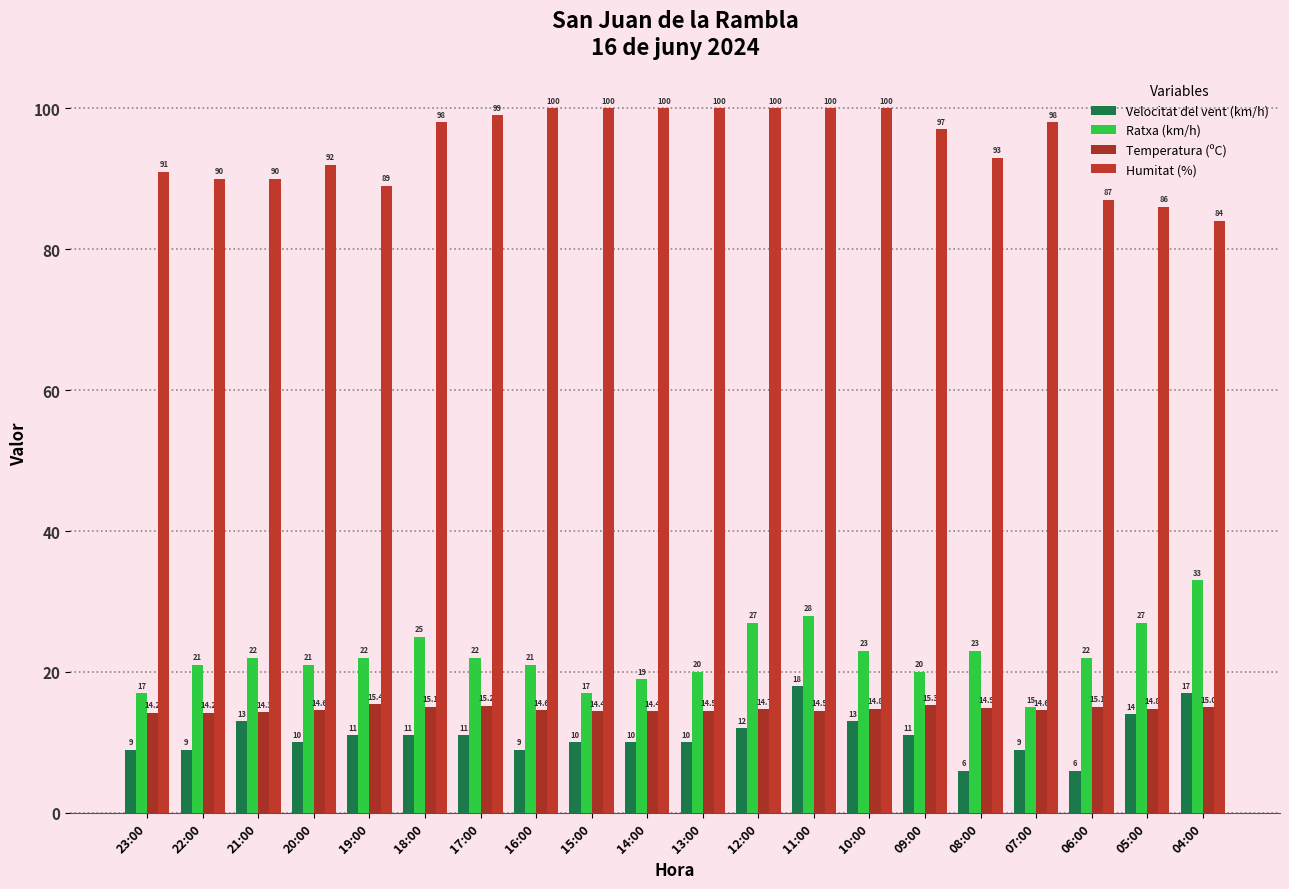

Which category has the lowest value across all series?

08:00